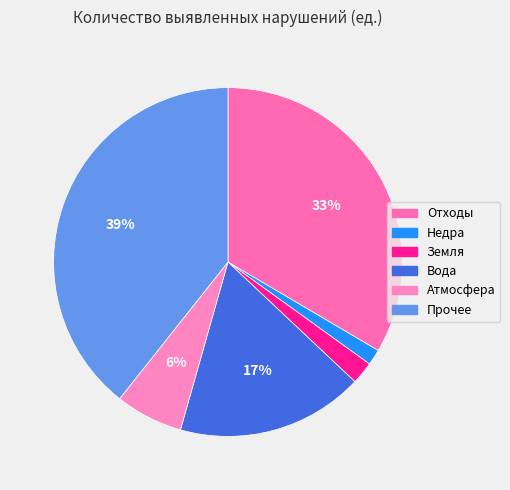

Which has a higher value, Вода or Прочее?

Прочее